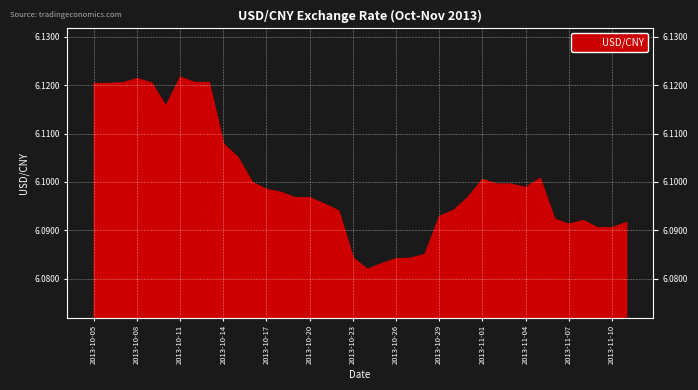

Rank the categories by value from highest to lowest.

2013-10-11, 2013-10-08, 2013-10-12, 2013-10-13, 2013-10-07, 2013-10-09, 2013-10-05, 2013-10-06, 2013-10-10, 2013-10-14, 2013-10-15, 2013-11-05, 2013-11-01, 2013-10-16, 2013-11-02, 2013-11-03, 2013-11-04, 2013-10-17, 2013-10-18, 2013-10-31, 2013-10-19, 2013-10-20, 2013-10-21, 2013-10-30, 2013-10-22, 2013-10-29, 2013-11-06, 2013-11-08, 2013-11-11, 2013-11-07, 2013-11-09, 2013-11-10, 2013-10-28, 2013-10-23, 2013-10-27, 2013-10-26, 2013-10-25, 2013-10-24